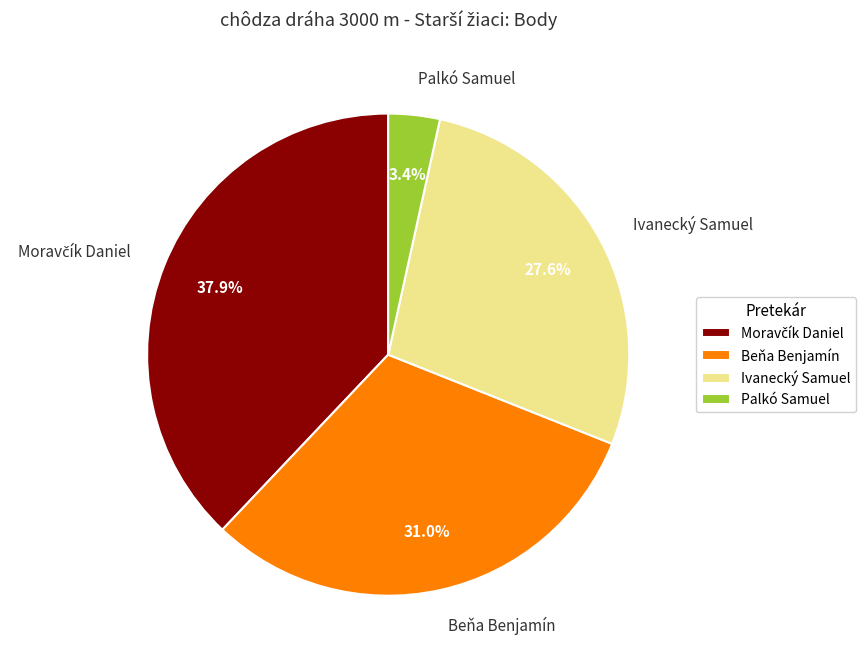

Count the number of slices in the pie.

4